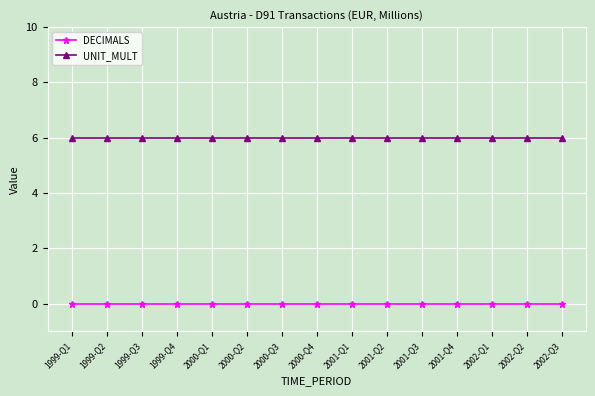

What is the difference between the highest and lowest values at 2000-Q1?

6